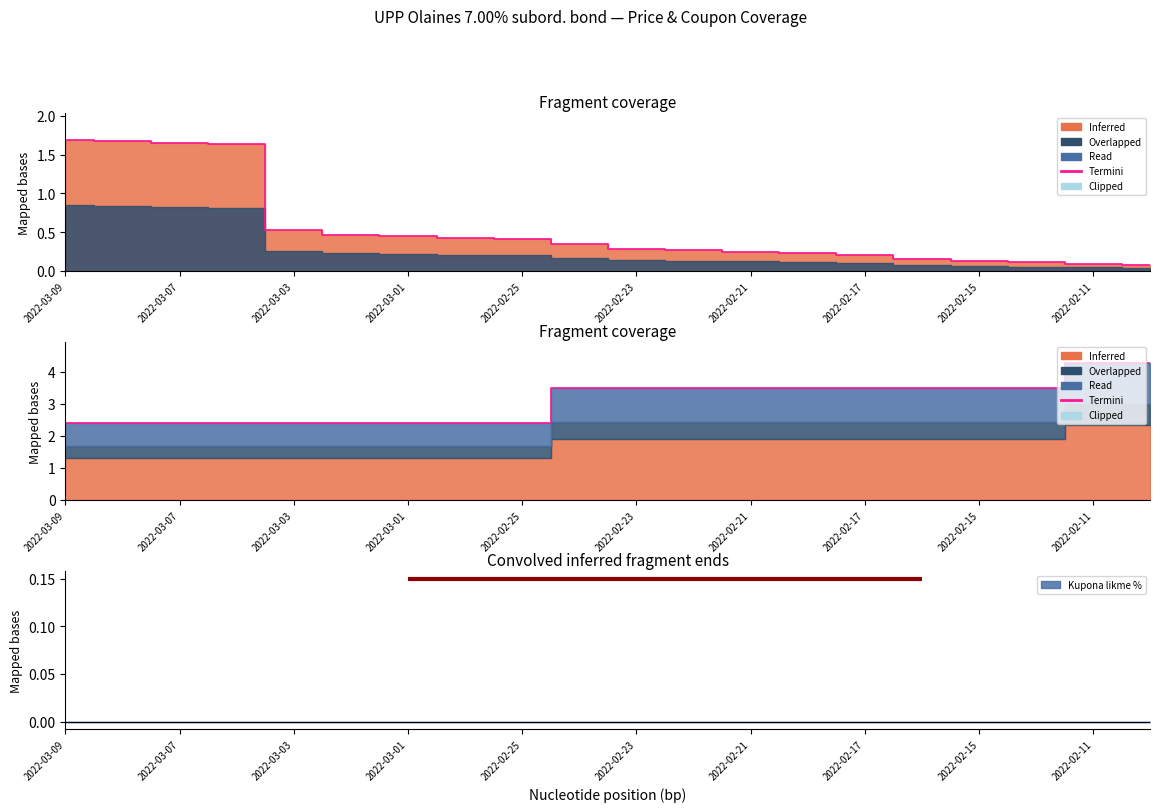

What is the average value?

3.1